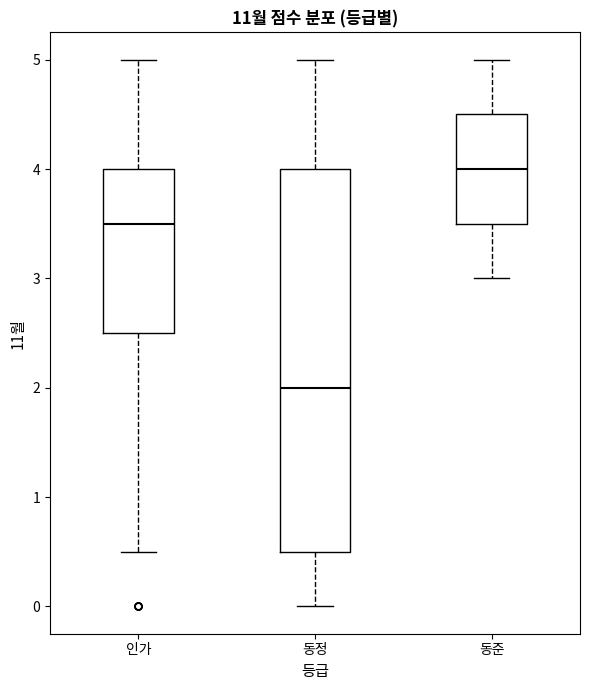

Which box has the lowest median line?

동정